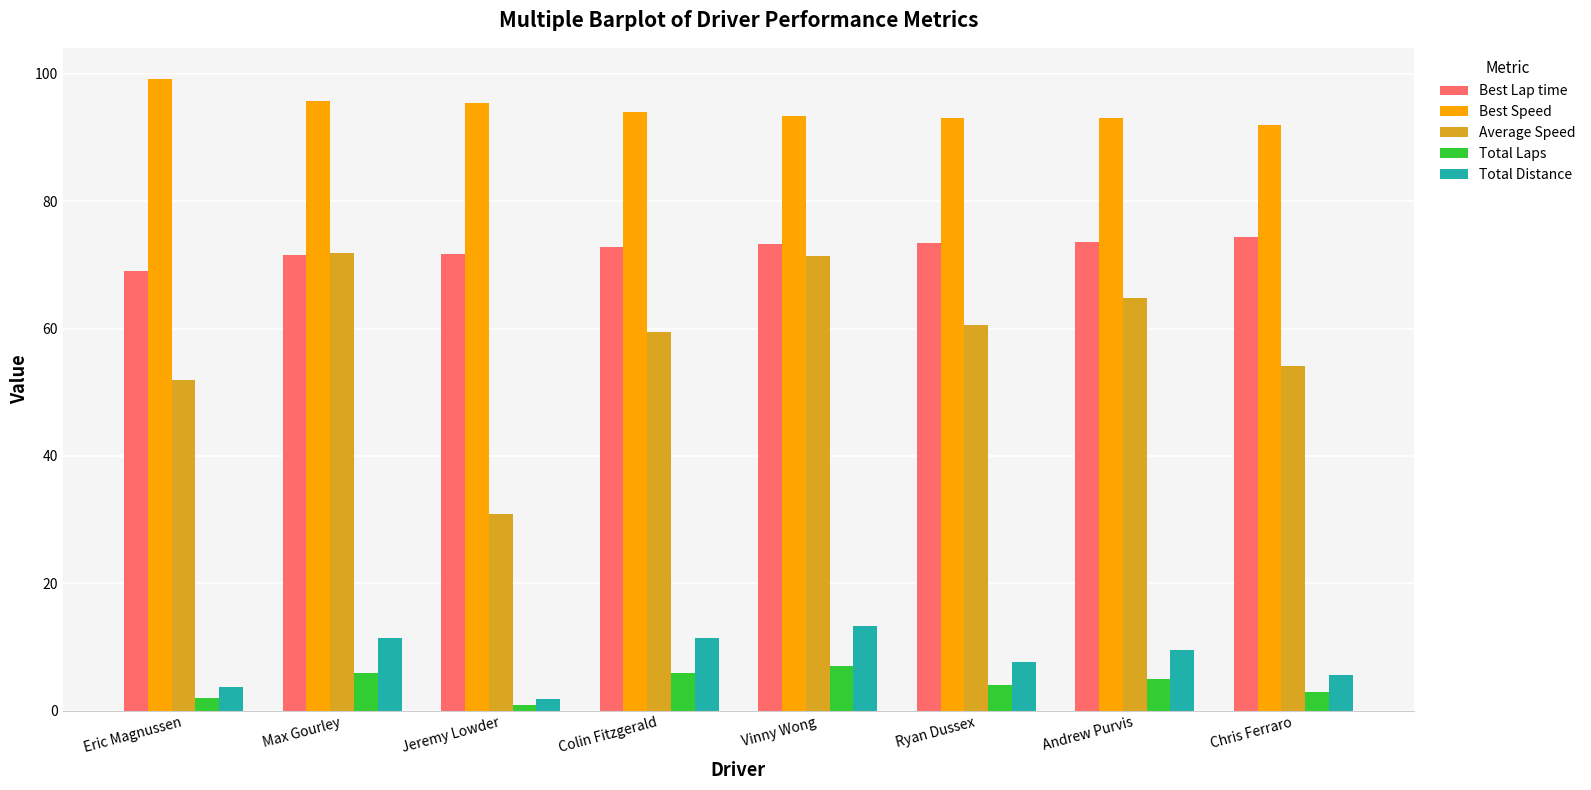

Which series has the largest total across all categories?

Best Speed